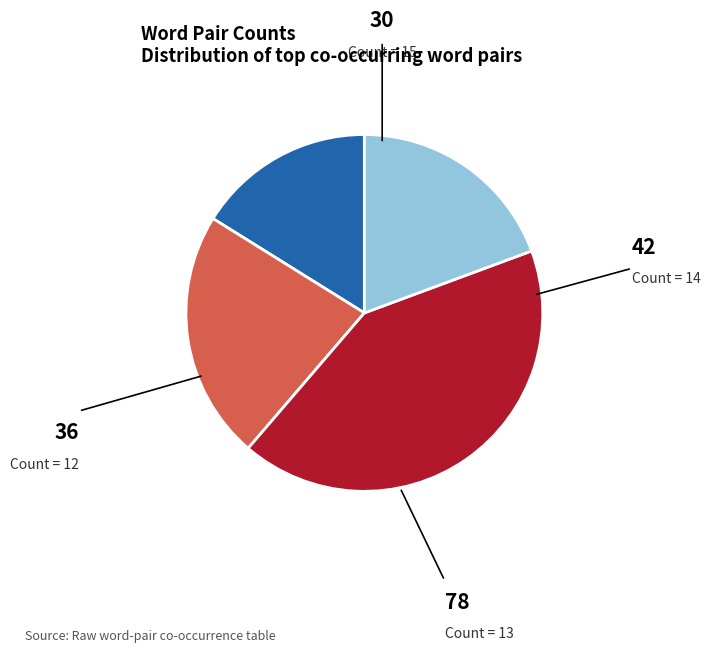

Does any single category account for the majority?

No